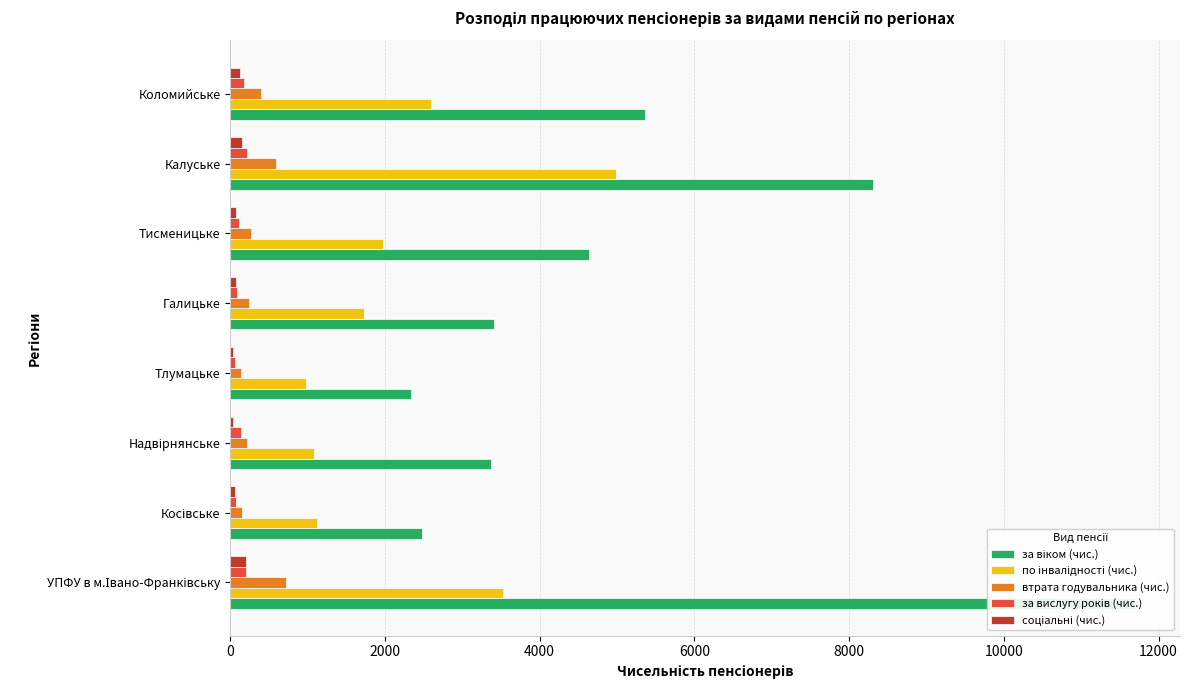

At Коломийське, list the series in order from largest to smallest.

за віком (чис.), по інвалідності (чис.), втрата годувальника (чис.), за вислугу років (чис.), соціальні (чис.)